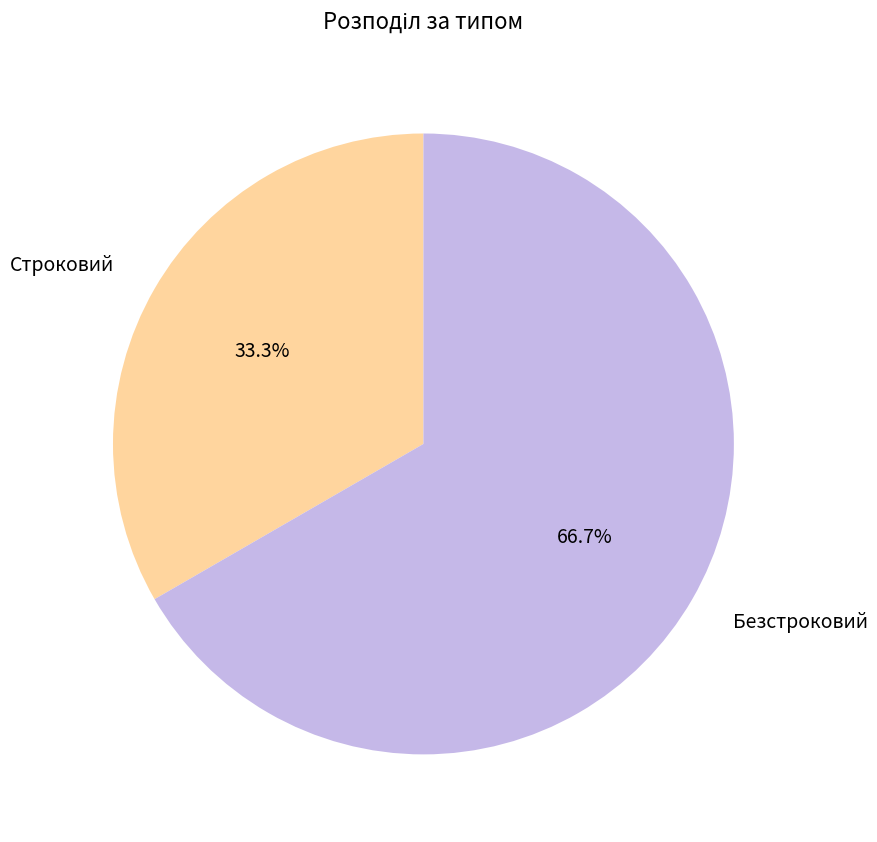

Approximately how many times larger is the value at Безстроковий compared to Строковий?

2.0